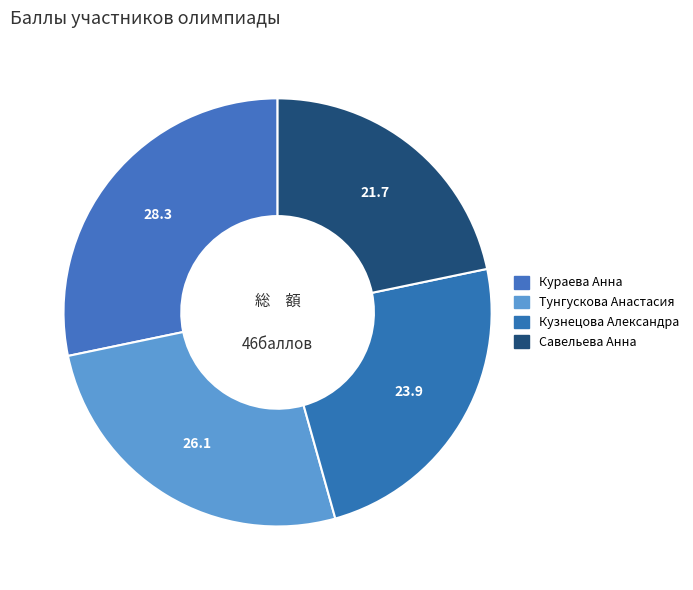

To the nearest percent, what is the difference between the Кузнецова Александра and Тунгускова Анастасия slice percentages?

2%